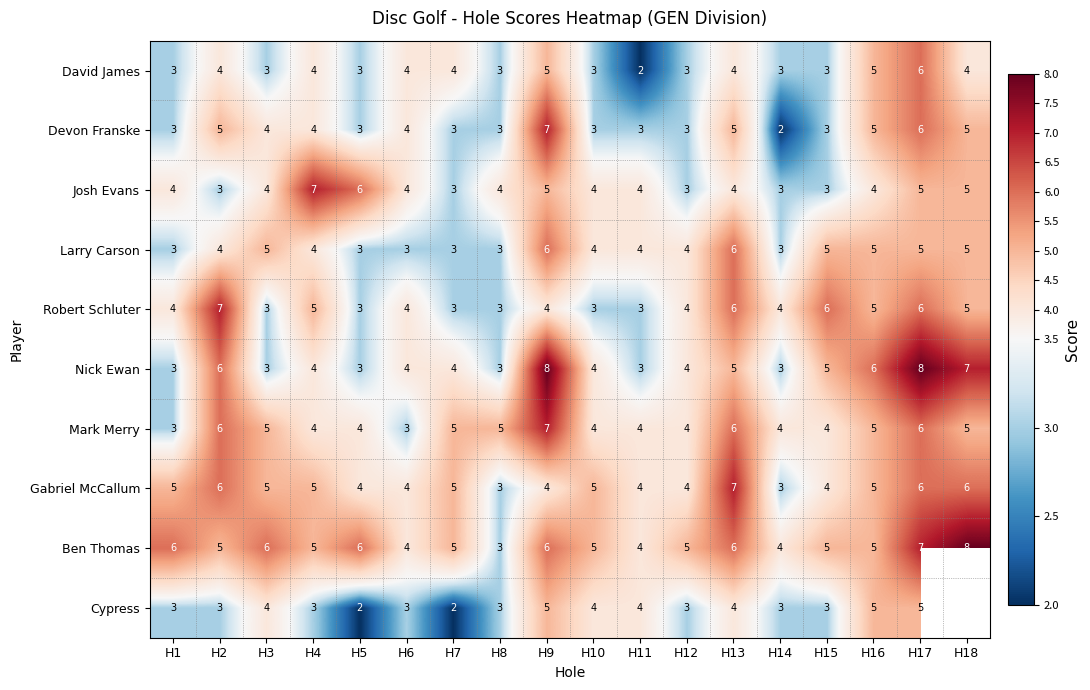

The Robert Schluter series shows 1 at H18. True or false?

False